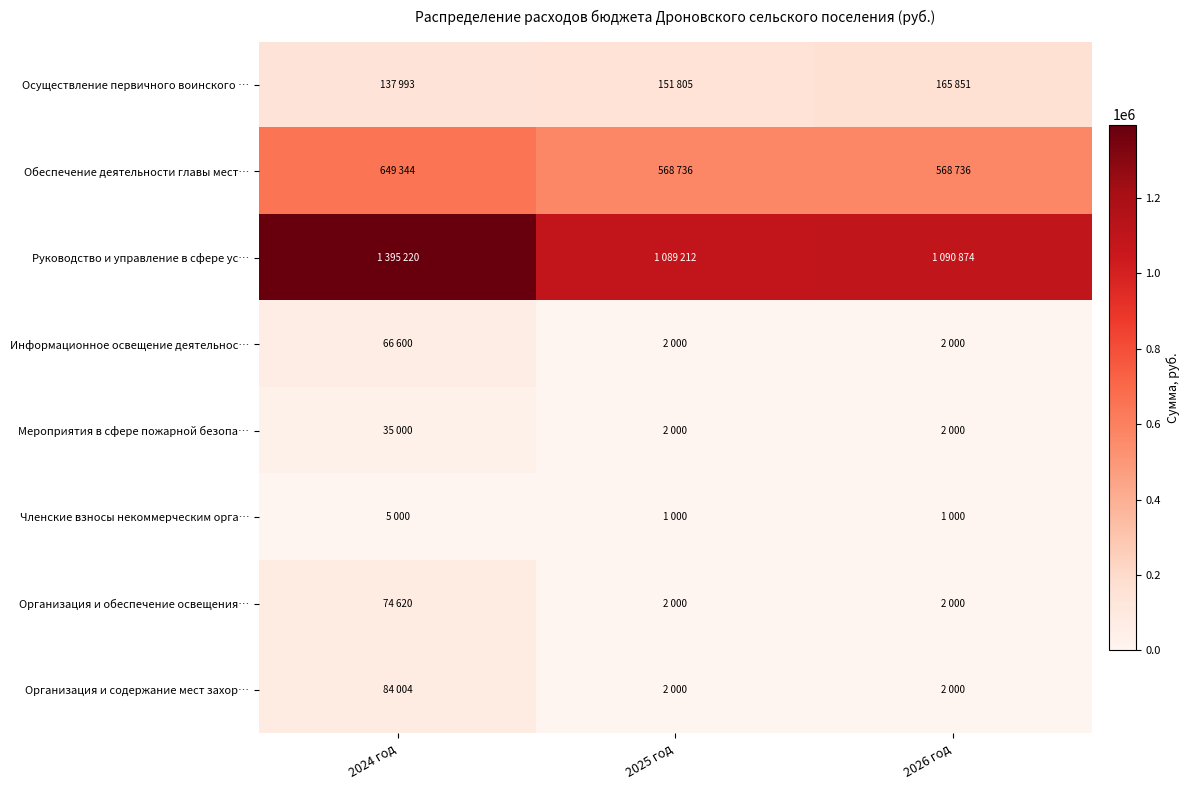

Which series has the largest total across all categories?

Руководство и управление в сфере ус…